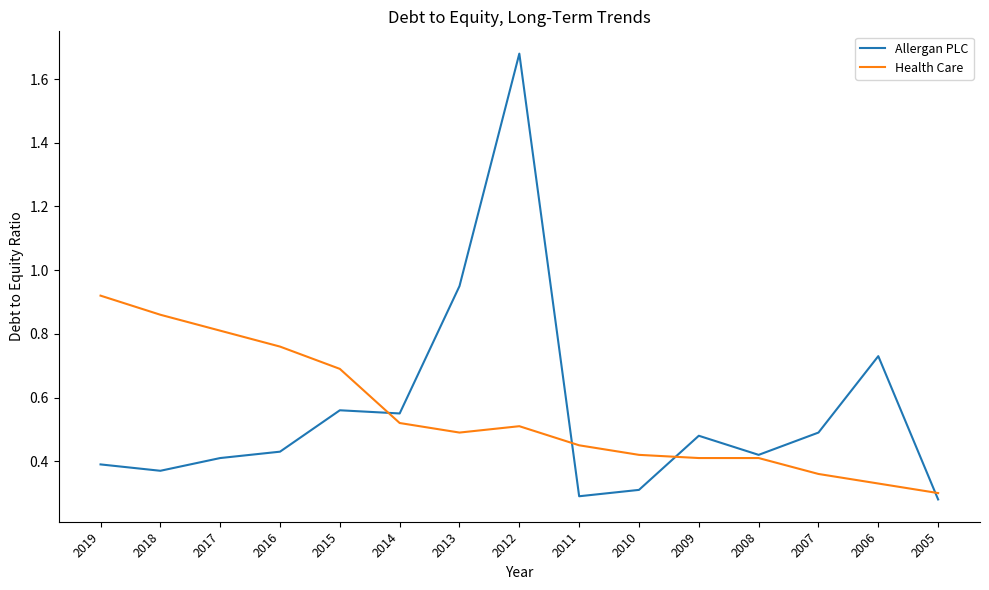

List the series in order of their peak value, lowest first.

Health Care, Allergan PLC